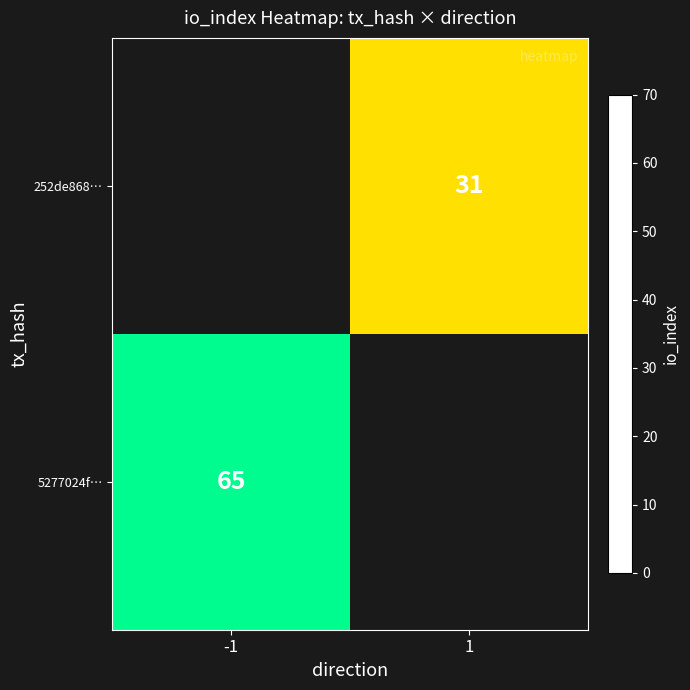

Is it true that 5277024f… equals 65 at -1?

True